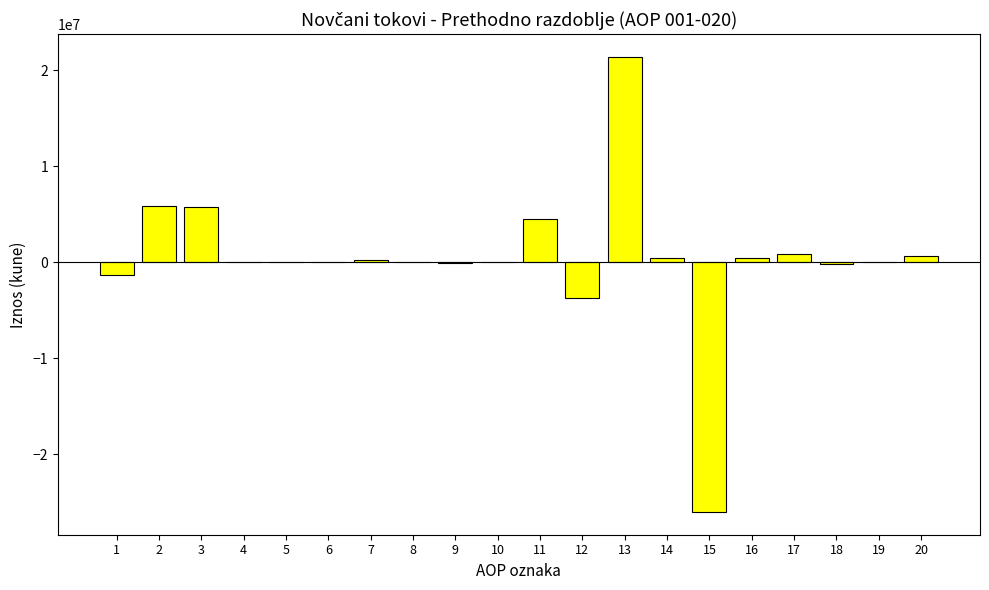

What is the sum of all values?

8910821